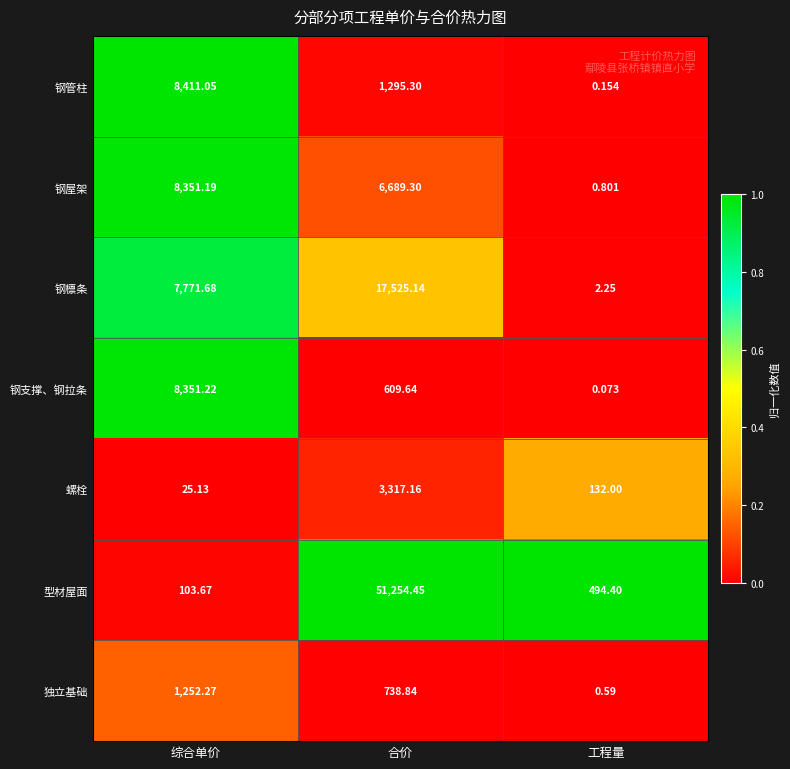

Which series changed the most between 综合单价 and 合价?

型材屋面